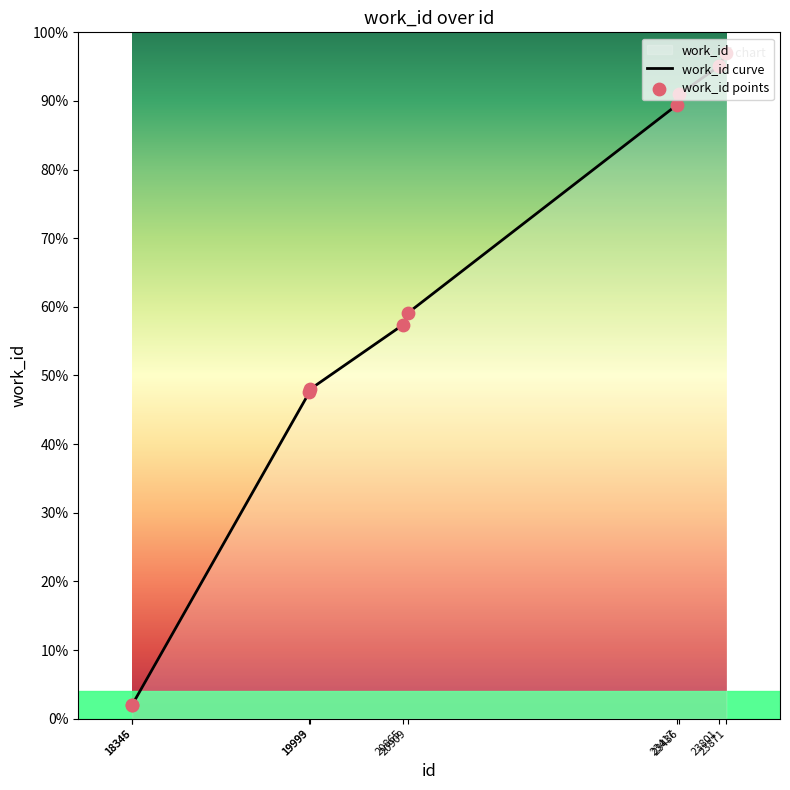

Which series reaches the maximum Y coordinate?

work_id curve